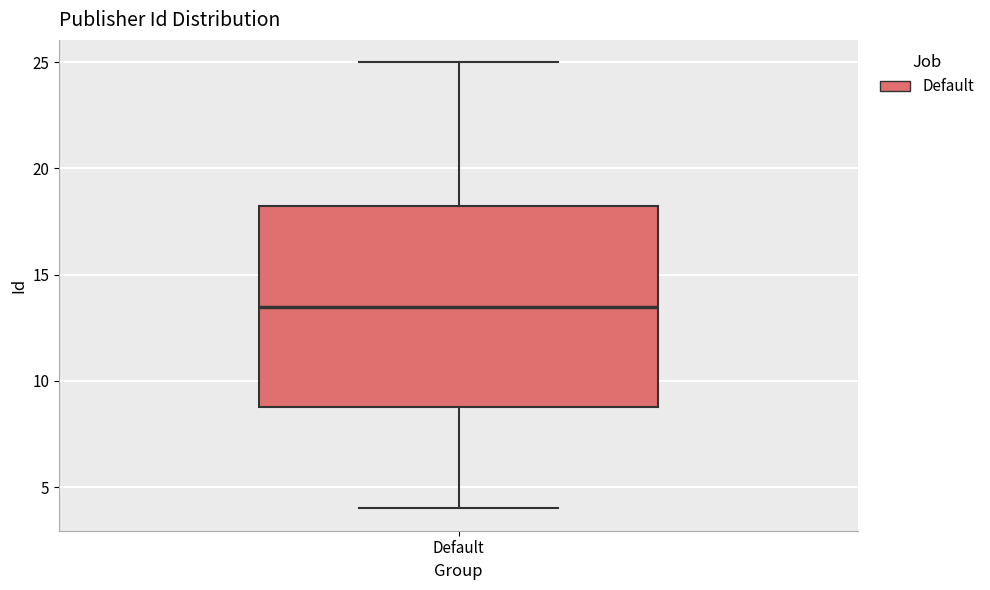

Read this box plot against the y-axis: the position of the median line, the range covered by the box, and the ends of both whiskers. The values are not printed on the chart, so give them approximately, as read against the axis.

median 13.5, box 9.0 to 18.5, whiskers 4.0 to 25.0